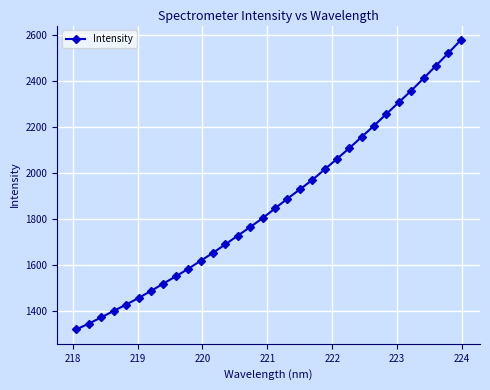

What is the maximum value shown in the chart?

2579.3